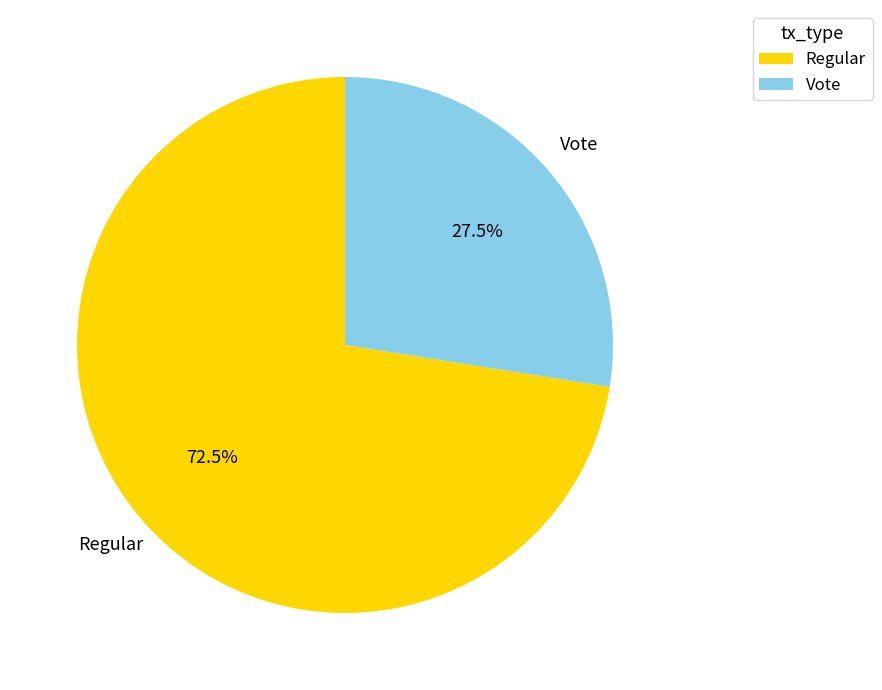

How much of the chart is everything except Vote?

72.5%